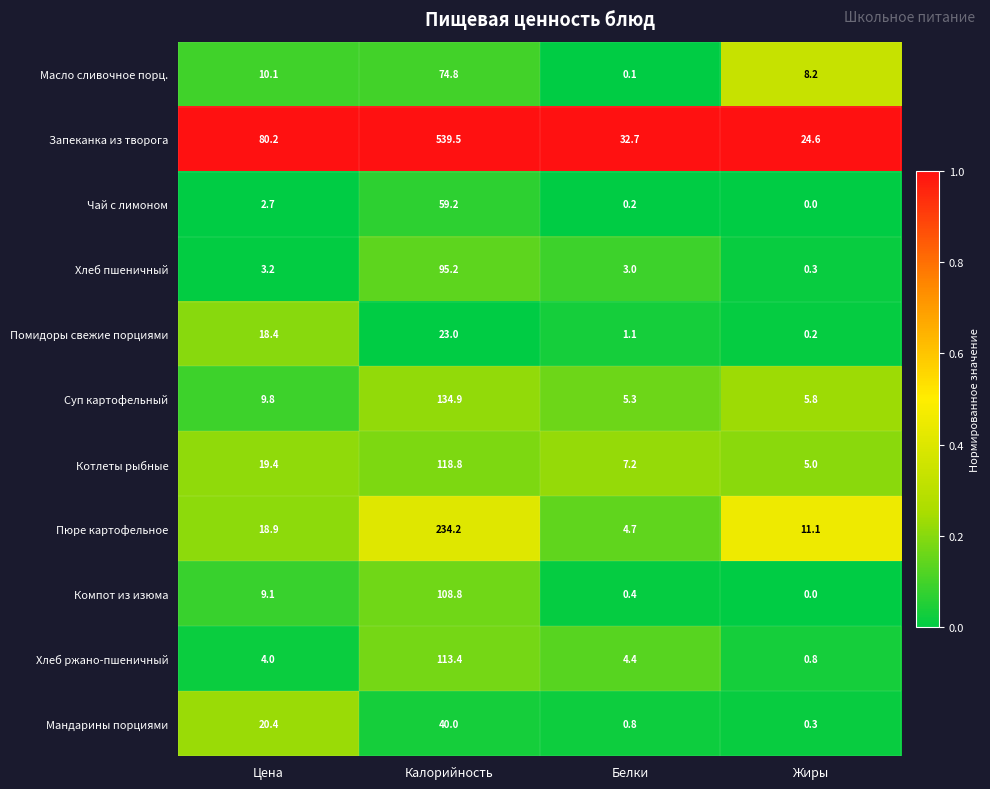

Which label corresponds to the smallest value in the chart?

Жиры